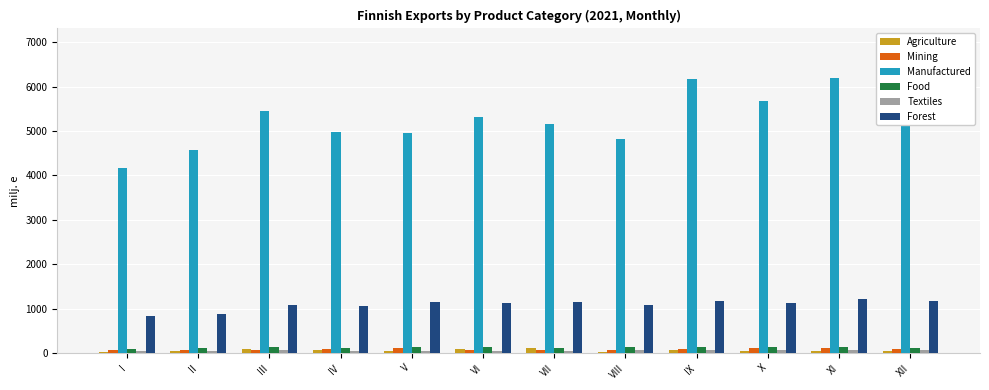

What is the value of the Agriculture bar at the 6th from the left?

91.6